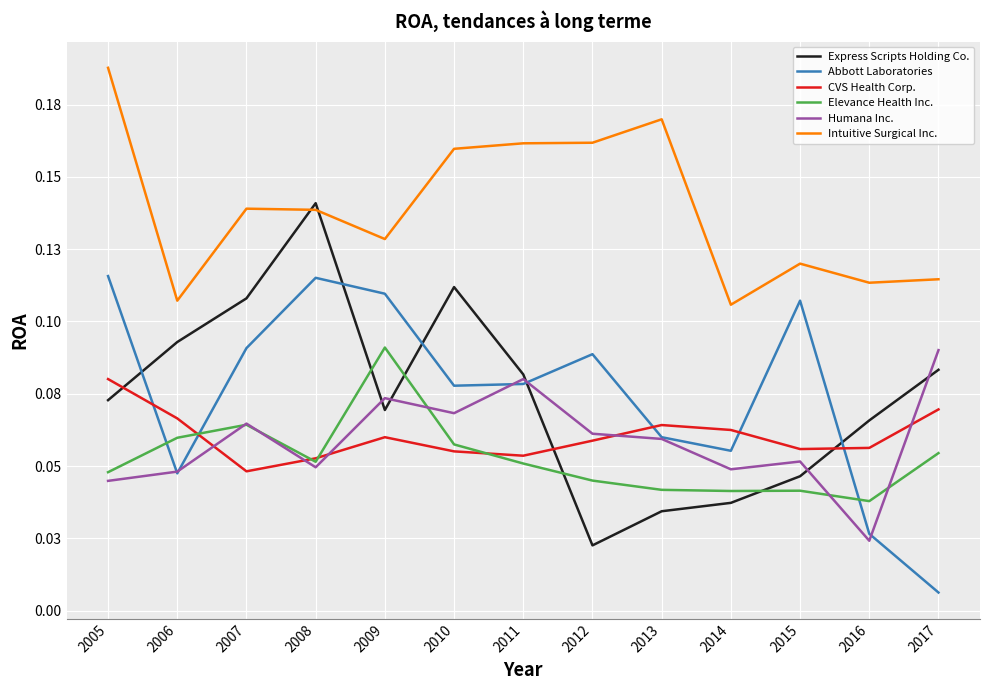

Reading left to right, what are all the values shown in this chart?

Express Scripts Holding Co.: 0.1	0.1	0.1	0.1	0.1	0.1	0.1	0.0	0.0	0.0	0.0	0.1	0.1
Abbott Laboratories: 0.1	0.0	0.1	0.1	0.1	0.1	0.1	0.1	0.1	0.1	0.1	0.0	0.0
CVS Health Corp.: 0.1	0.1	0.0	0.1	0.1	0.1	0.1	0.1	0.1	0.1	0.1	0.1	0.1
Elevance Health Inc.: 0.0	0.1	0.1	0.1	0.1	0.1	0.1	0.0	0.0	0.0	0.0	0.0	0.1
Humana Inc.: 0.0	0.0	0.1	0.0	0.1	0.1	0.1	0.1	0.1	0.0	0.1	0.0	0.1
Intuitive Surgical Inc.: 0.2	0.1	0.1	0.1	0.1	0.2	0.2	0.2	0.2	0.1	0.1	0.1	0.1